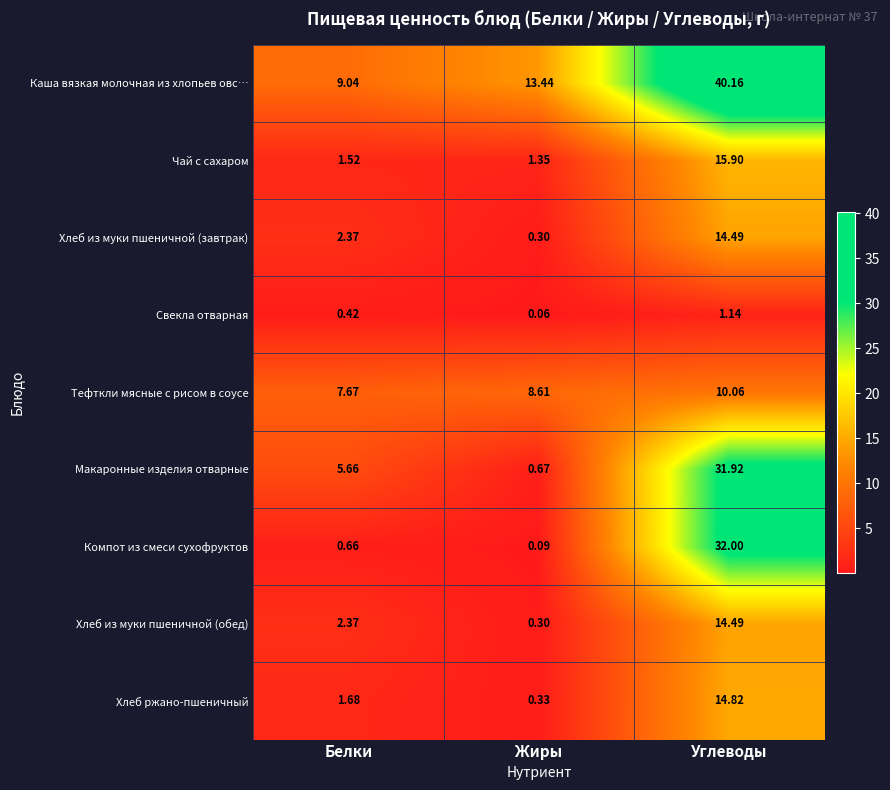

Which series has the widest spread of values?

Компот из смеси сухофруктов